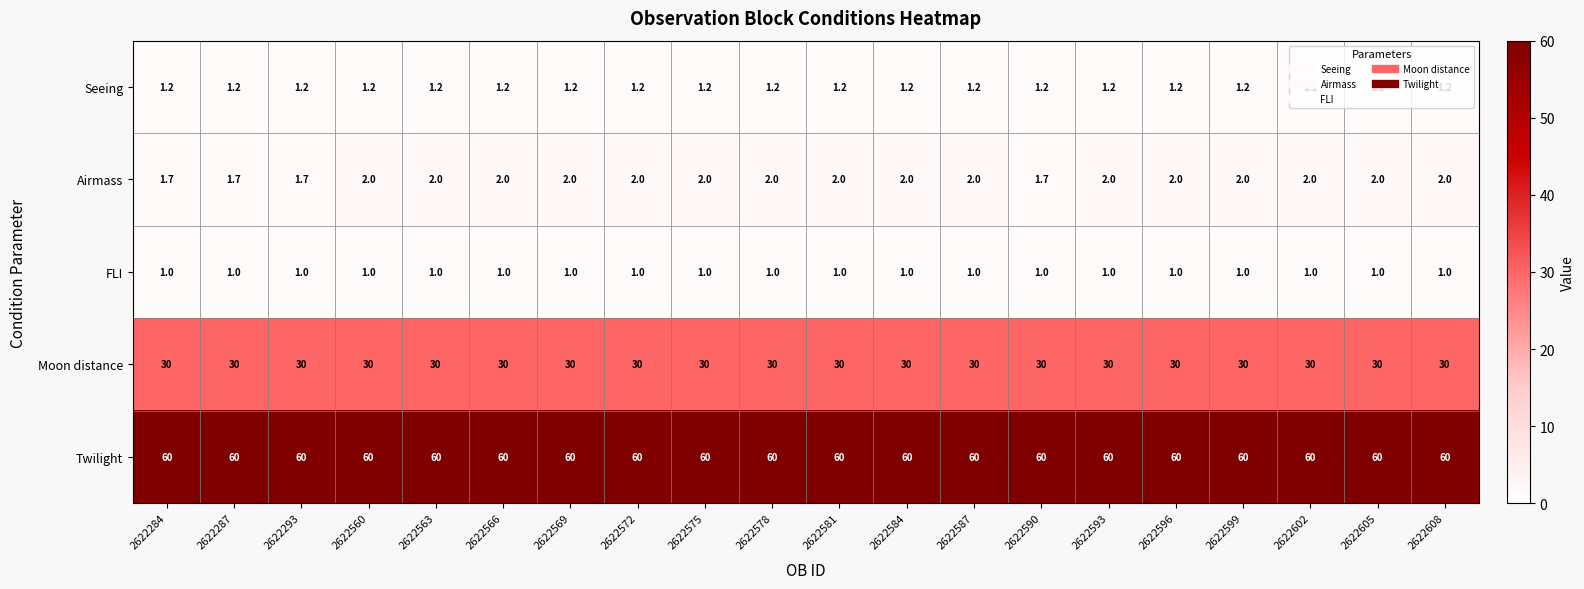

List the series in order of their peak value, highest first.

Twilight, Moon distance, Airmass, Seeing, FLI